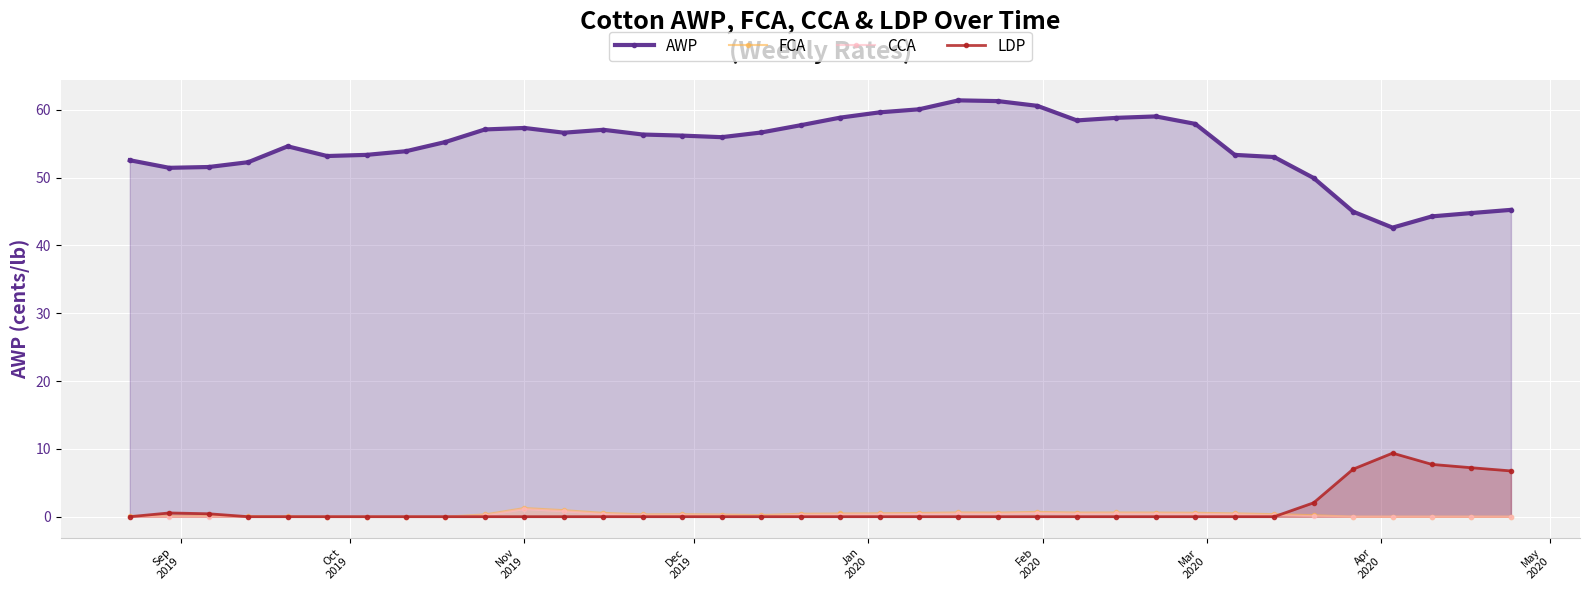

True or false: CCA has more than 0 points higher than both neighbors.

True